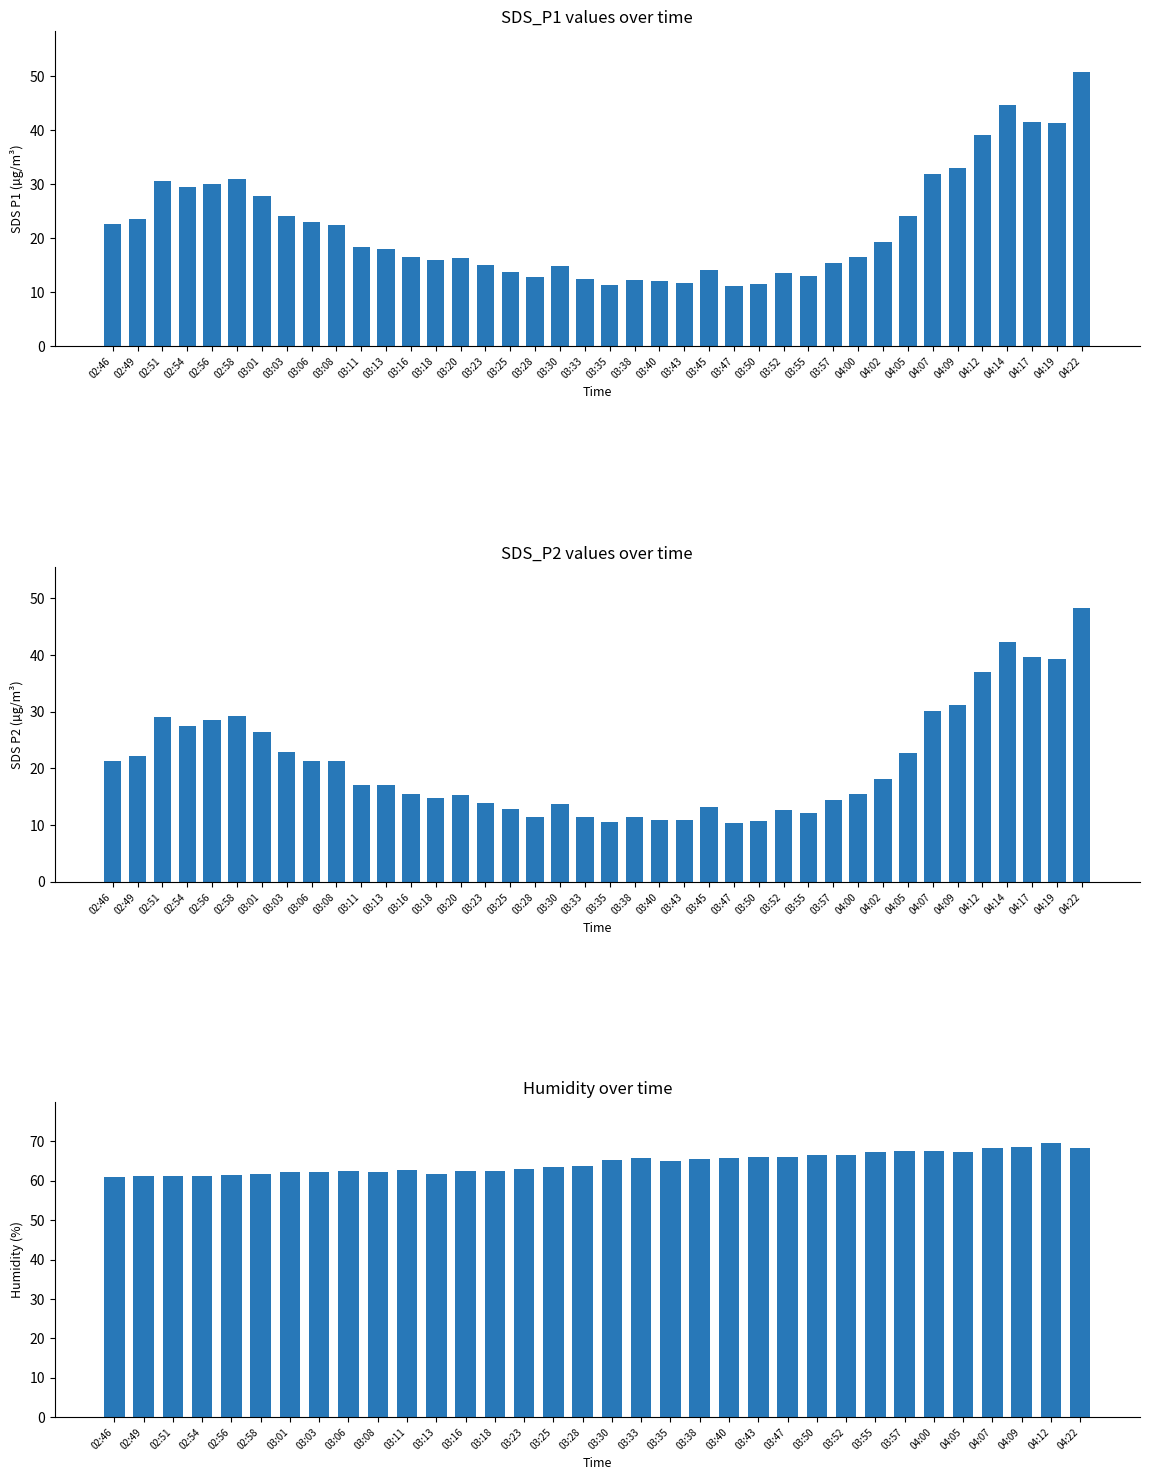

Between 03:57 and 04:12, which series saw the biggest shift?

SDS_P1